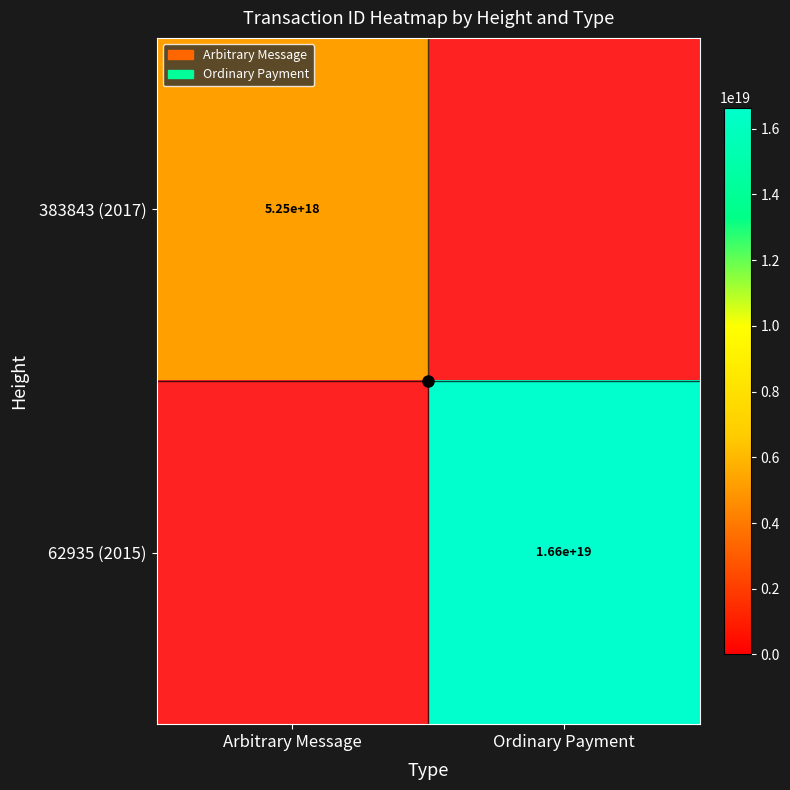

True or false: 62935 (2015) has a value of 16600000000000000000 at Ordinary Payment.

True